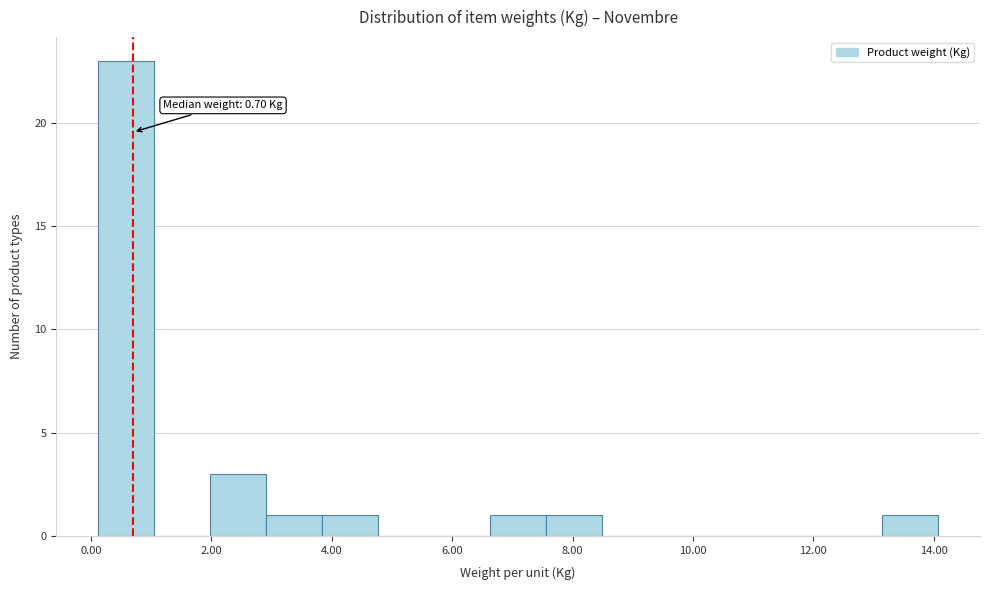

Which range on the x-axis has the tallest bar?

0.2 to 1.0